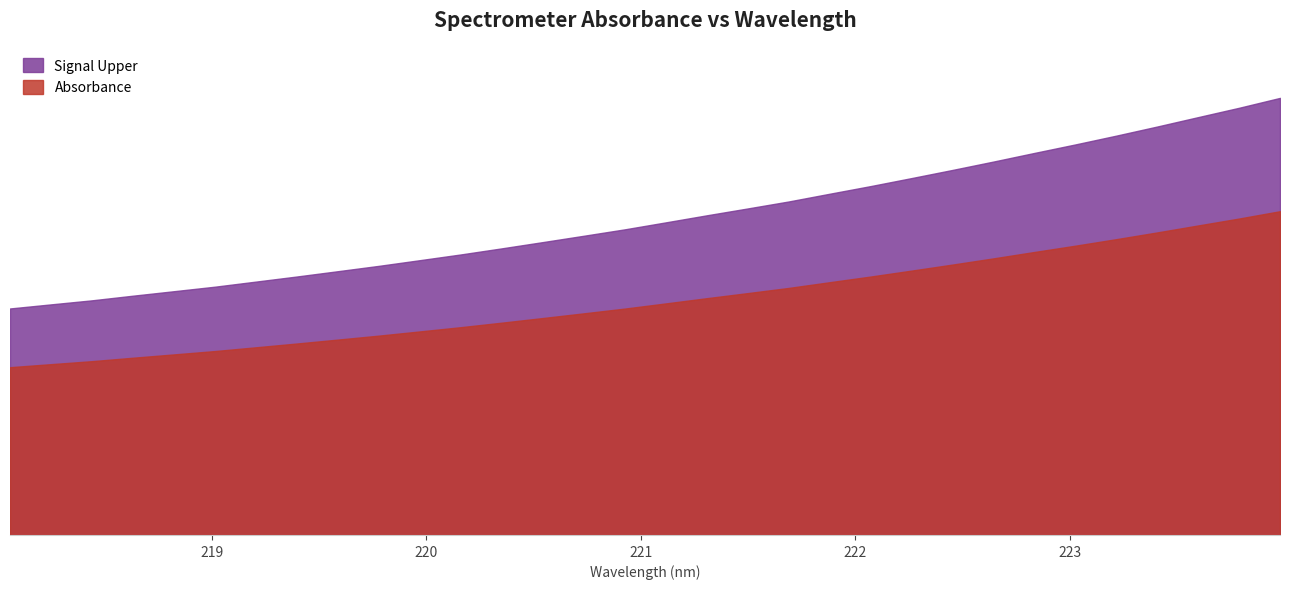

Reading right to left, transcribe all the data shown in this chart.

2618.2	2559.0	2503.0	2446.8	2392.2	2339.5	2288.6	2236.9	2186.8	2137.9	2090.0	2044.1	1997.8	1956.0	1914.9	1872.7	1830.9	1792.5	1754.5	1717.1	1680.6	1646.3	1612.2	1580.2	1548.4	1517.8	1487.4	1460.3	1433.4	1405.6	1381.3	1356.8